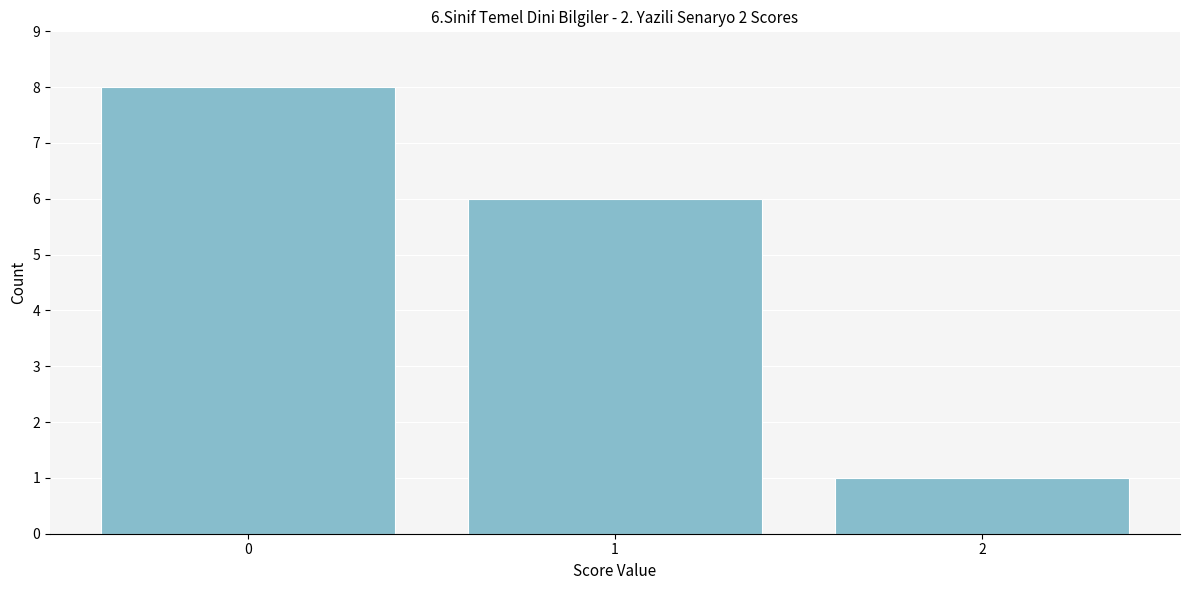

Over which range of the x-axis is the bar tallest?

-0.5 to 0.5